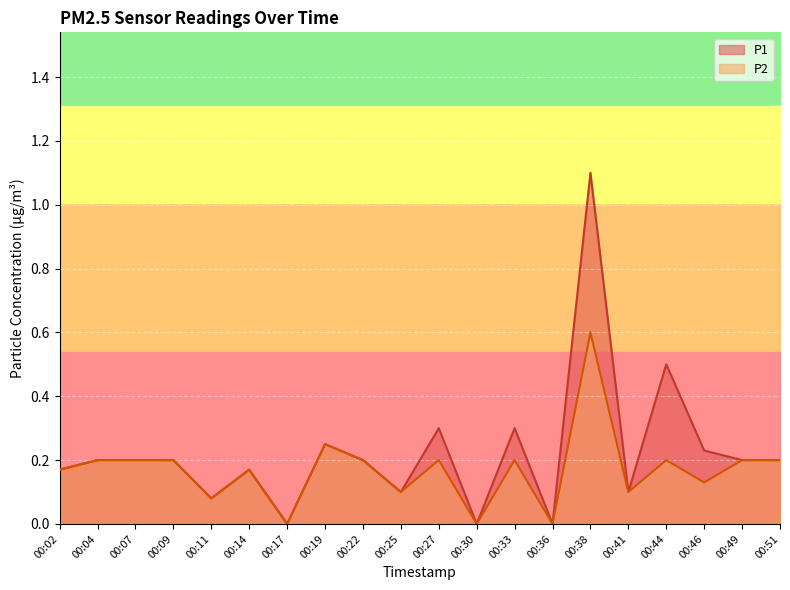

What is the sum of all P1 values?

4.5